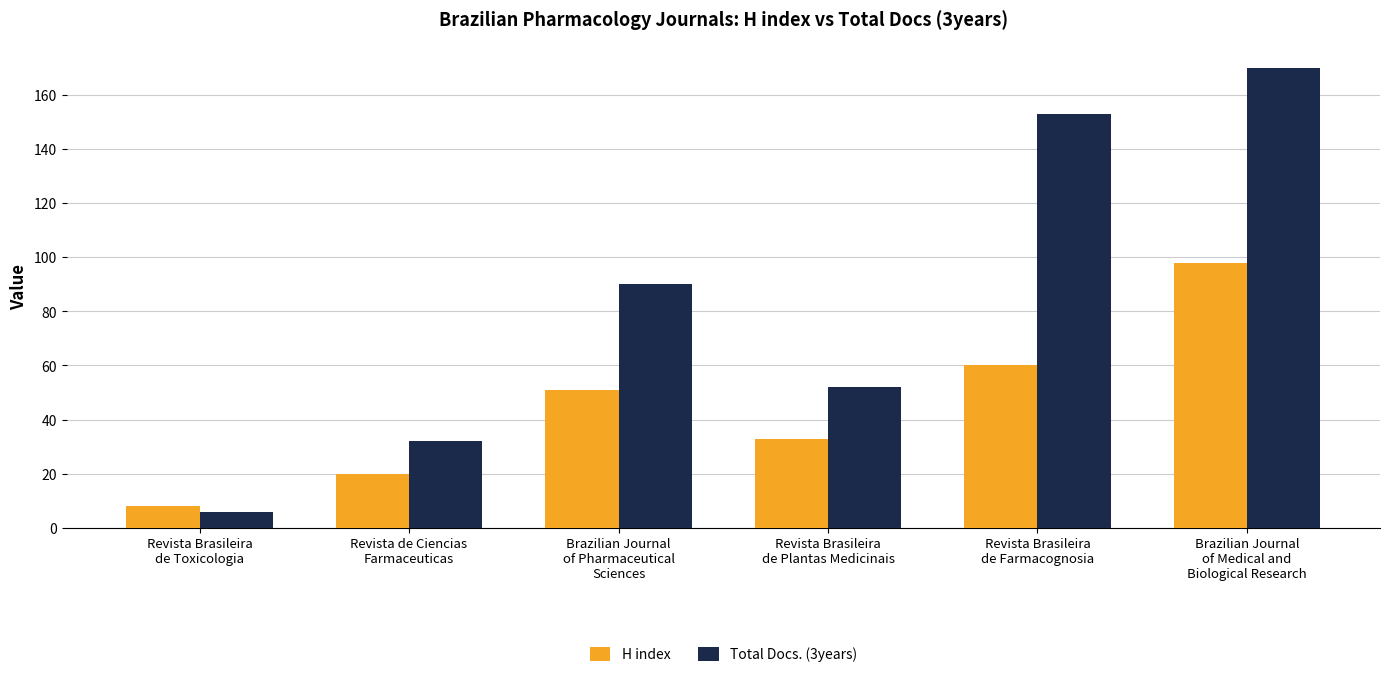

Which label corresponds to the smallest value in the chart?

Revista Brasileira
de Toxicologia